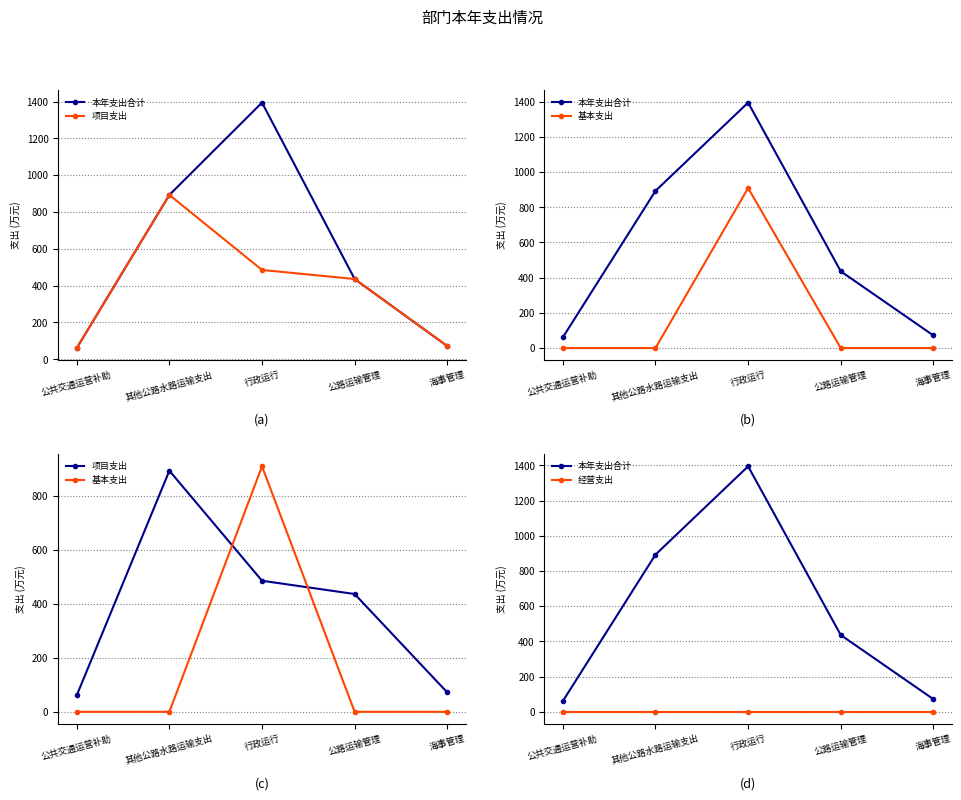

Where does the 本年支出合计 series first go above 436?

其他公路水路运输支出